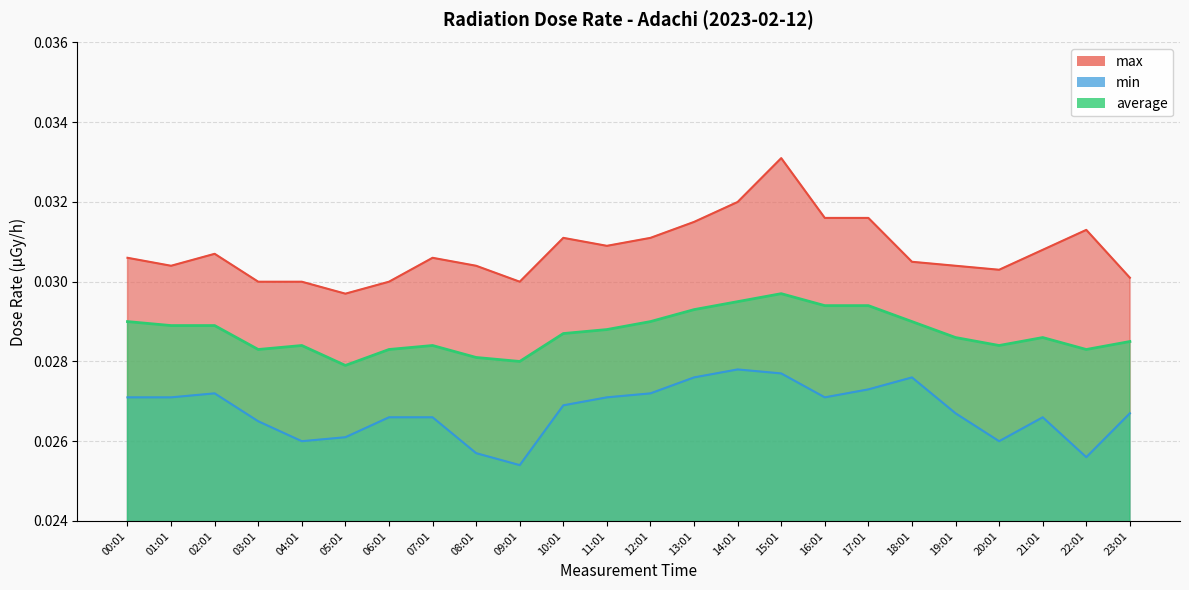

Where is average nearest to the value 0?

05:01